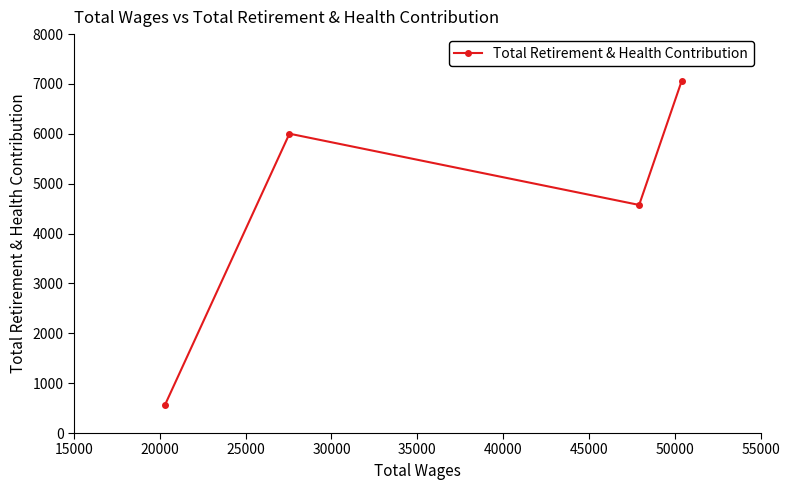

Reading left to right, extract all data points from this chart.

565	6003	4574	7056